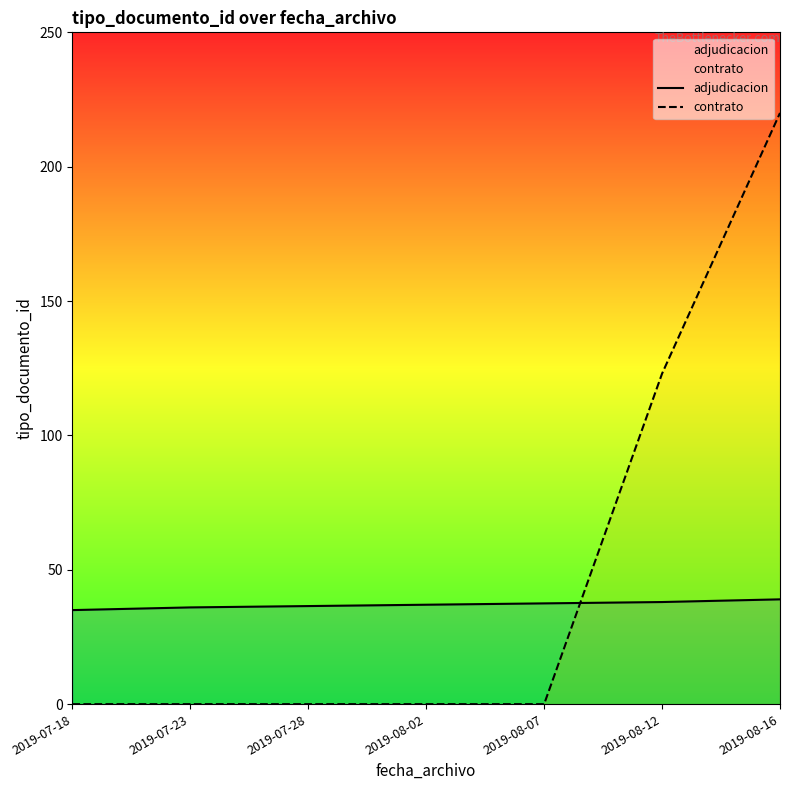

Is it true that adjudicacion equals 50.8 at 2019-08-16?

False